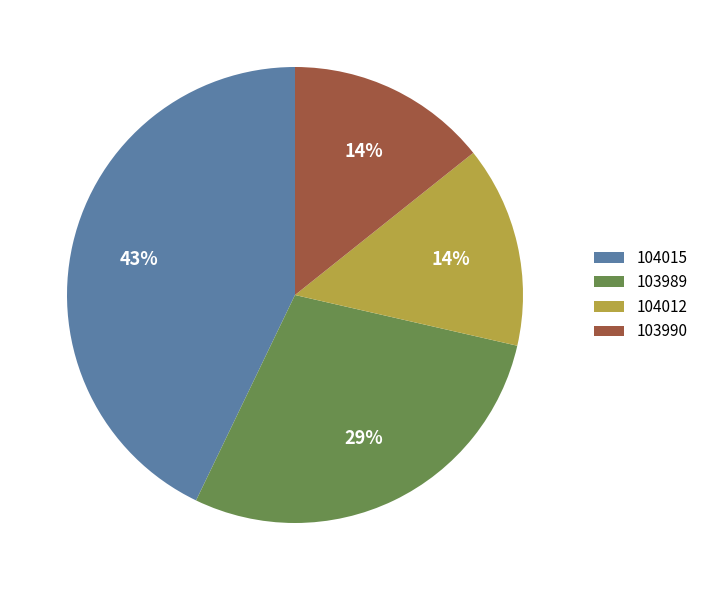

Do 103989 and 103990 together represent more than half of the pie?

No